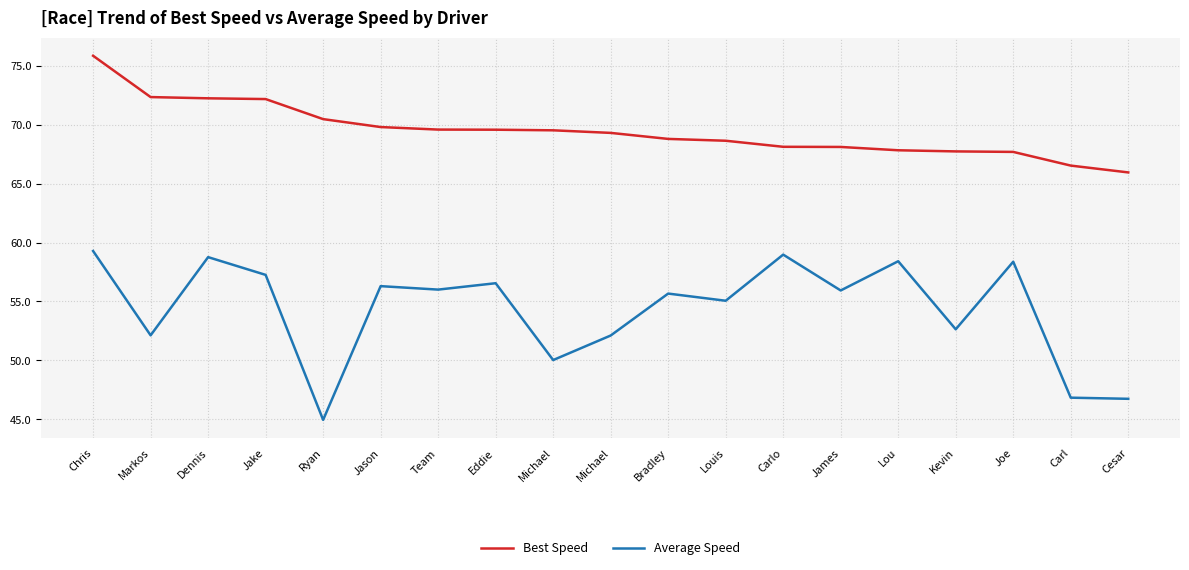

Does the chart have visible grid lines?

Yes